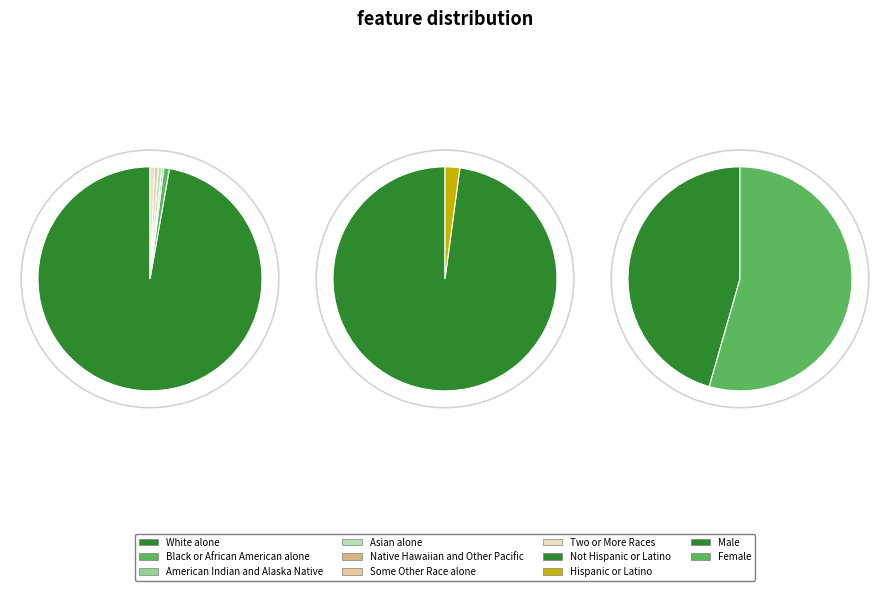

Combined, what portion of the pie is Female and Native Hawaiian and Other Pacific?

18.1%